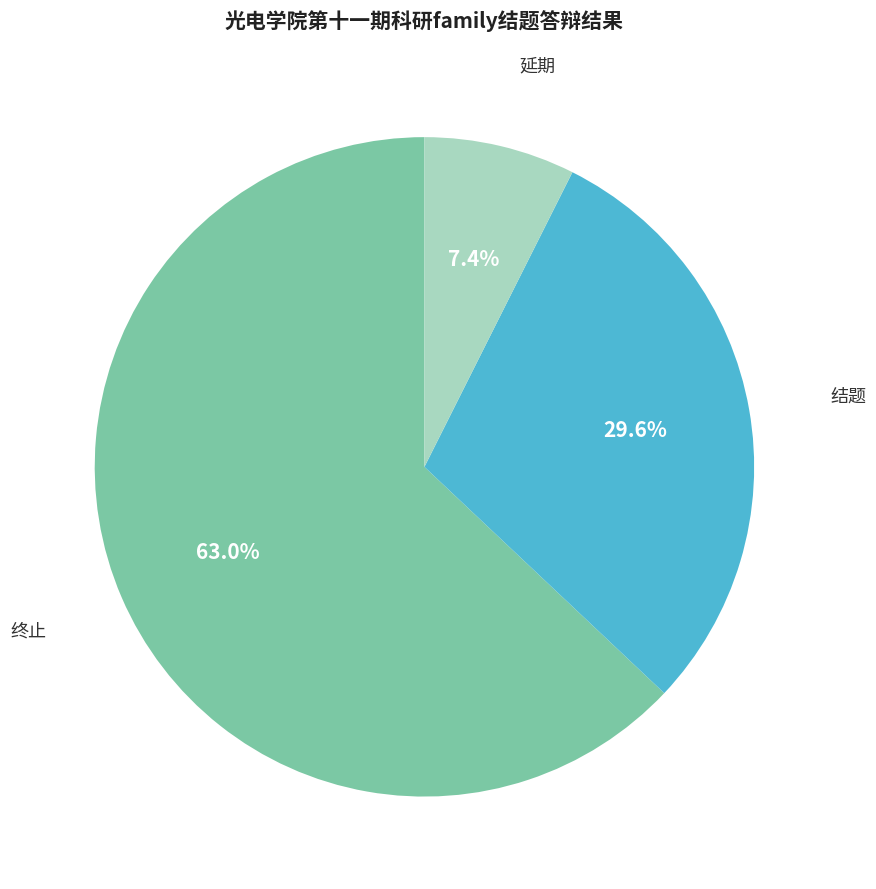

The 终止 slice represents 72% of the pie. True or false?

False